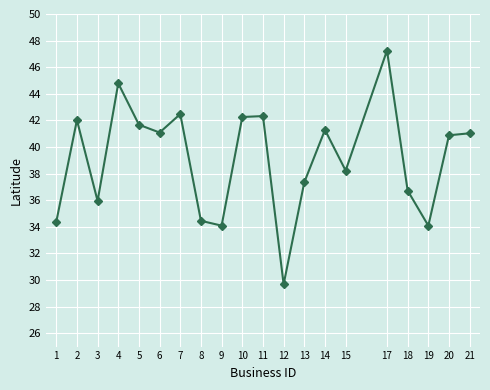

What is the ratio of the value at 3 to the value at 5?

0.9